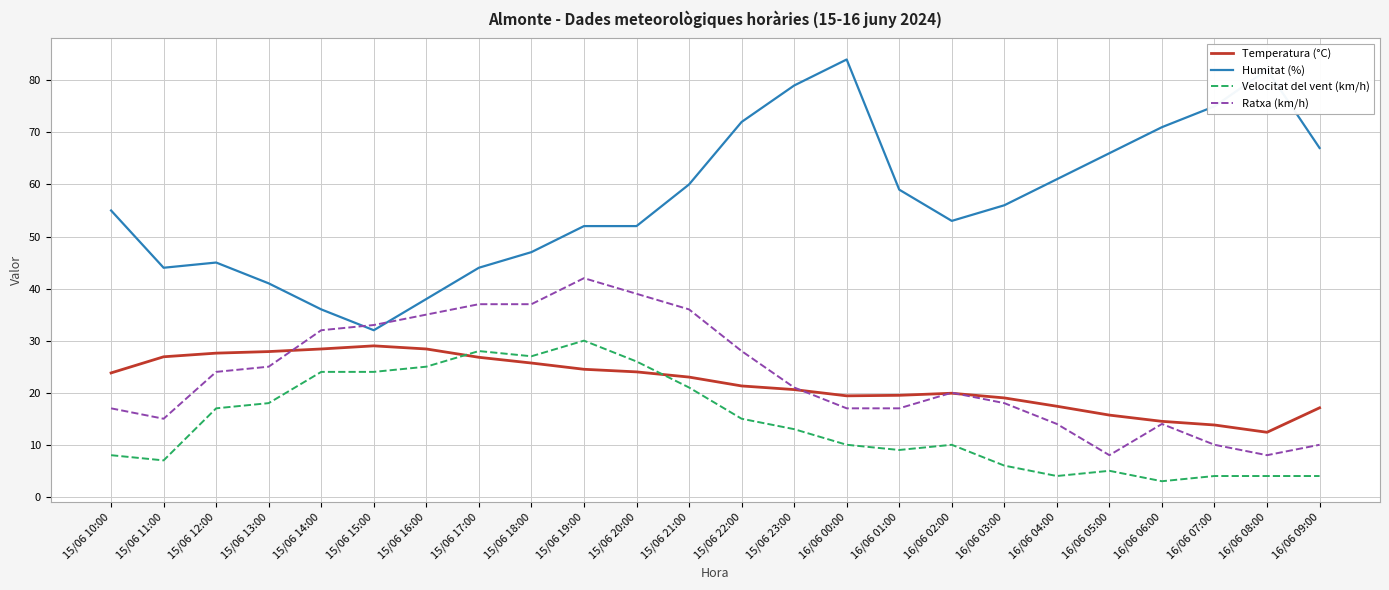

At which label is Humitat (%) closest to 58?

16/06 01:00